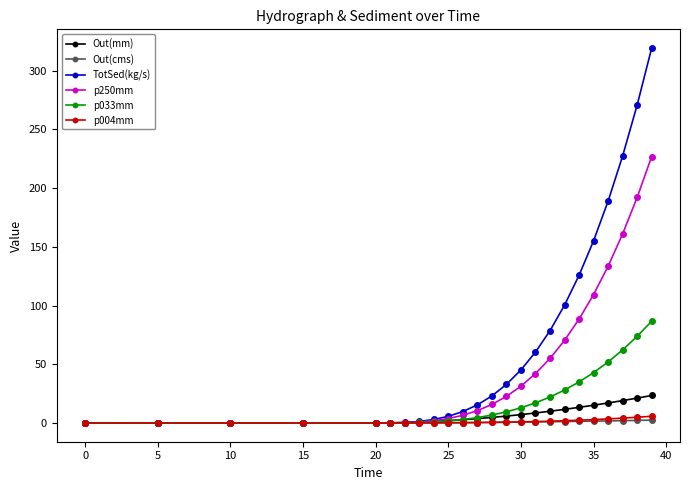

What is the maximum value shown in the chart?

319.2